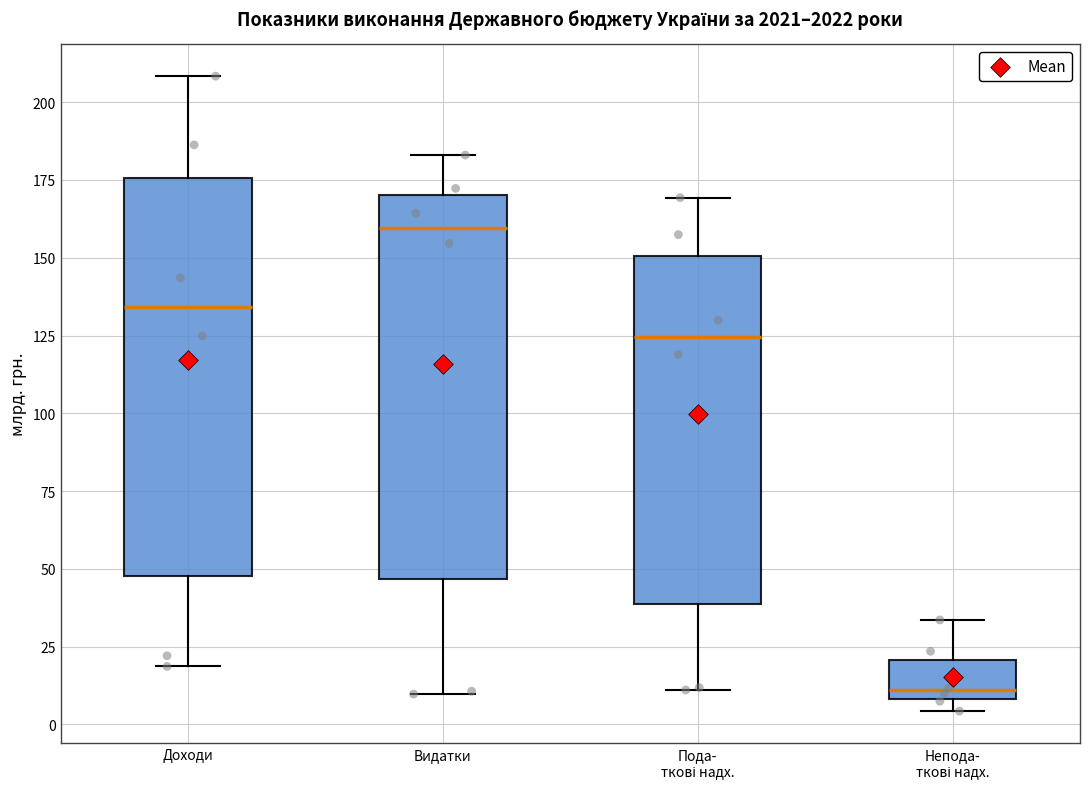

Which box has the highest median line?

Видатки